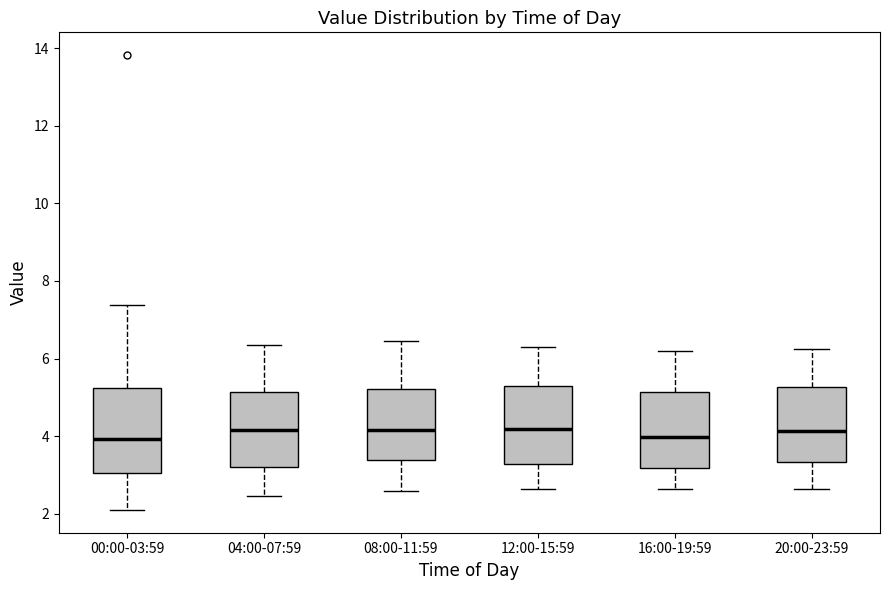

Where does the median line of the box for 20:00-23:59 sit on the y-axis? The values are not printed on the chart, so give them approximately, as read against the axis.

4.2